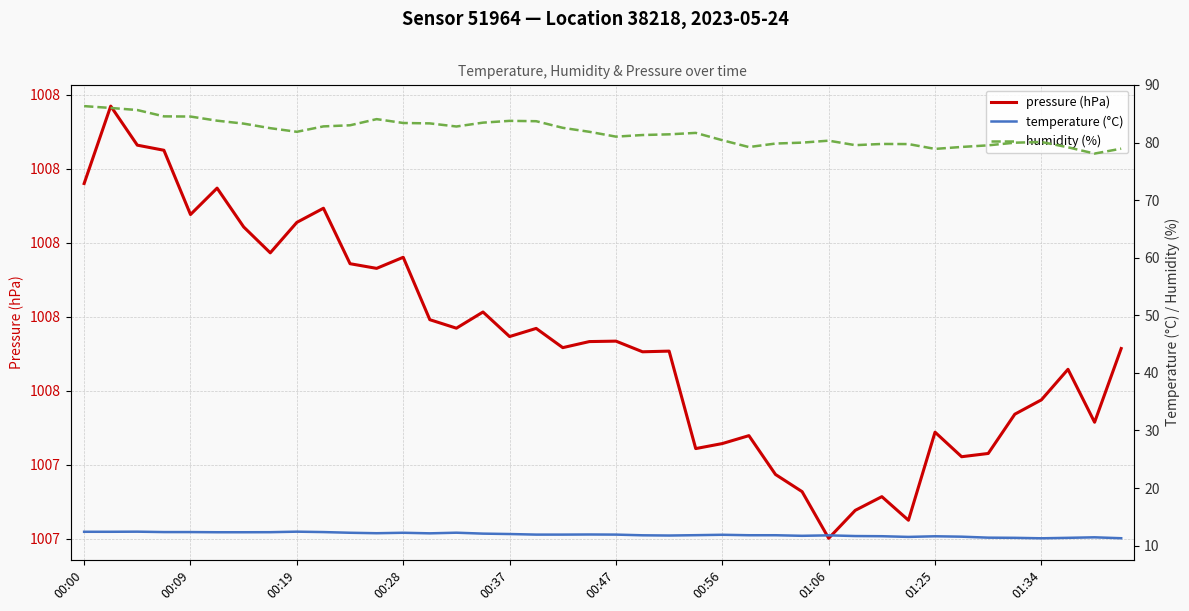

What is the difference between the second highest and minimum values in the humidity (%) series?

7.9